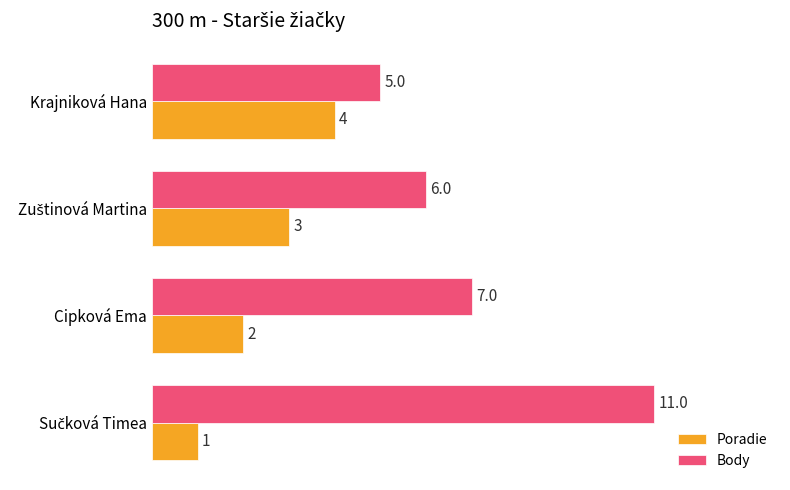

What is the sum of all Poradie values?

10